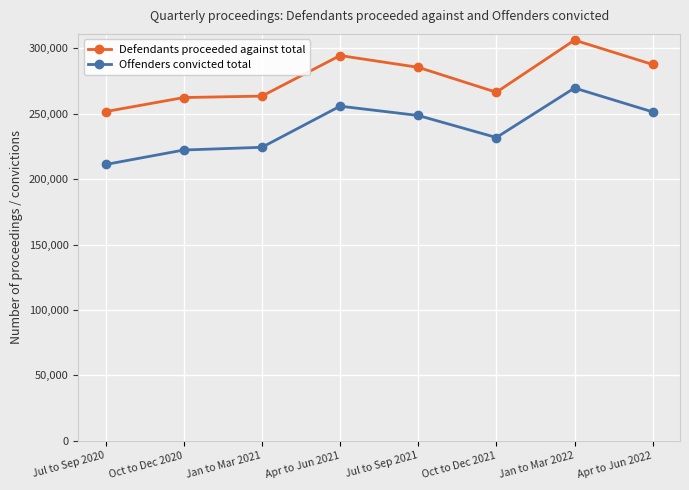

Is the value of Defendants proceeded against total at Oct to Dec 2021 greater than the value of Offenders convicted total at Jul to Sep 2020?

Yes